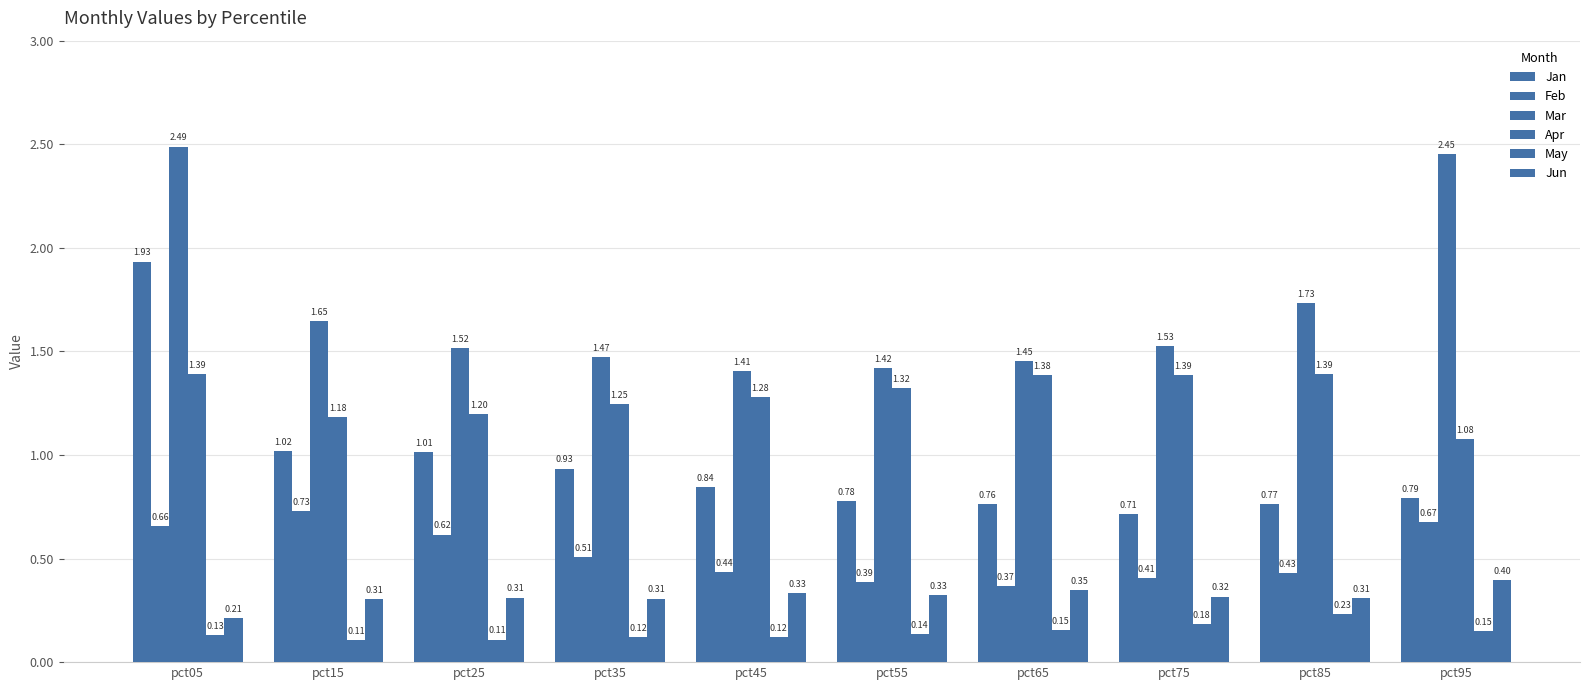

Are the bars grouped side by side (vs. stacked)?

Yes